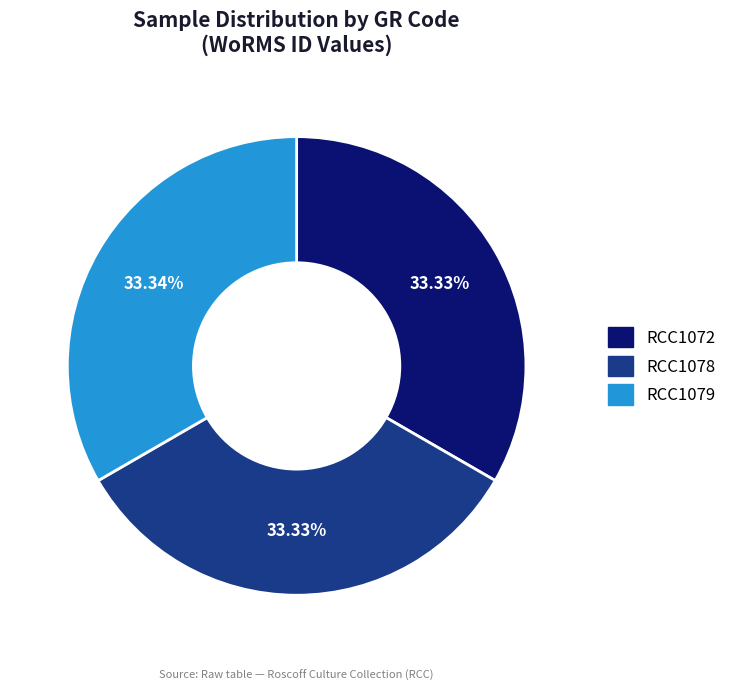

Is it true that RCC1079 is 41% of the pie?

False